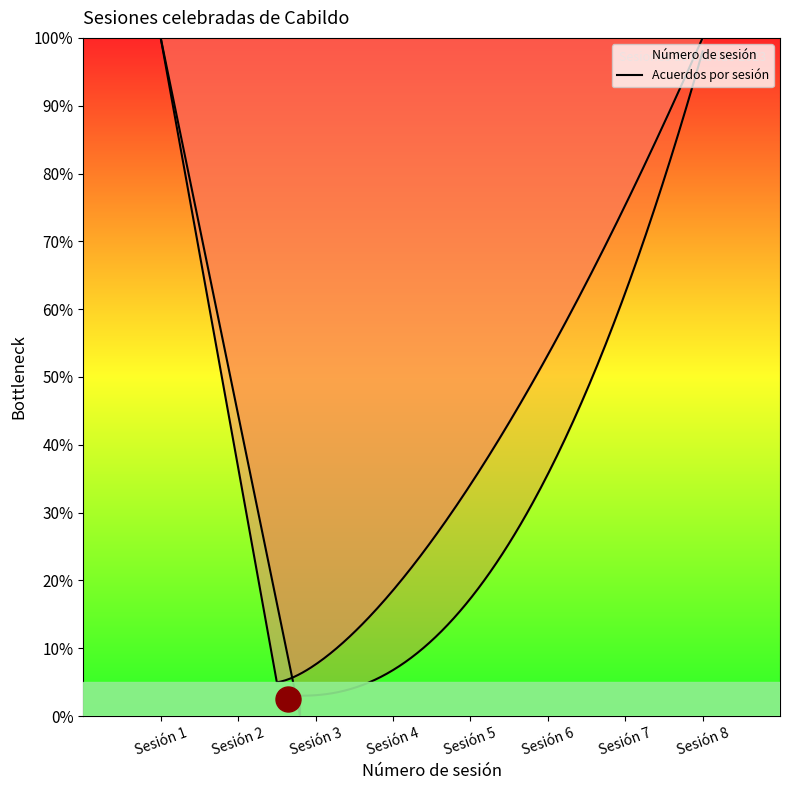

Between Sesión 8 and Sesión 7, which is larger?

Sesión 8